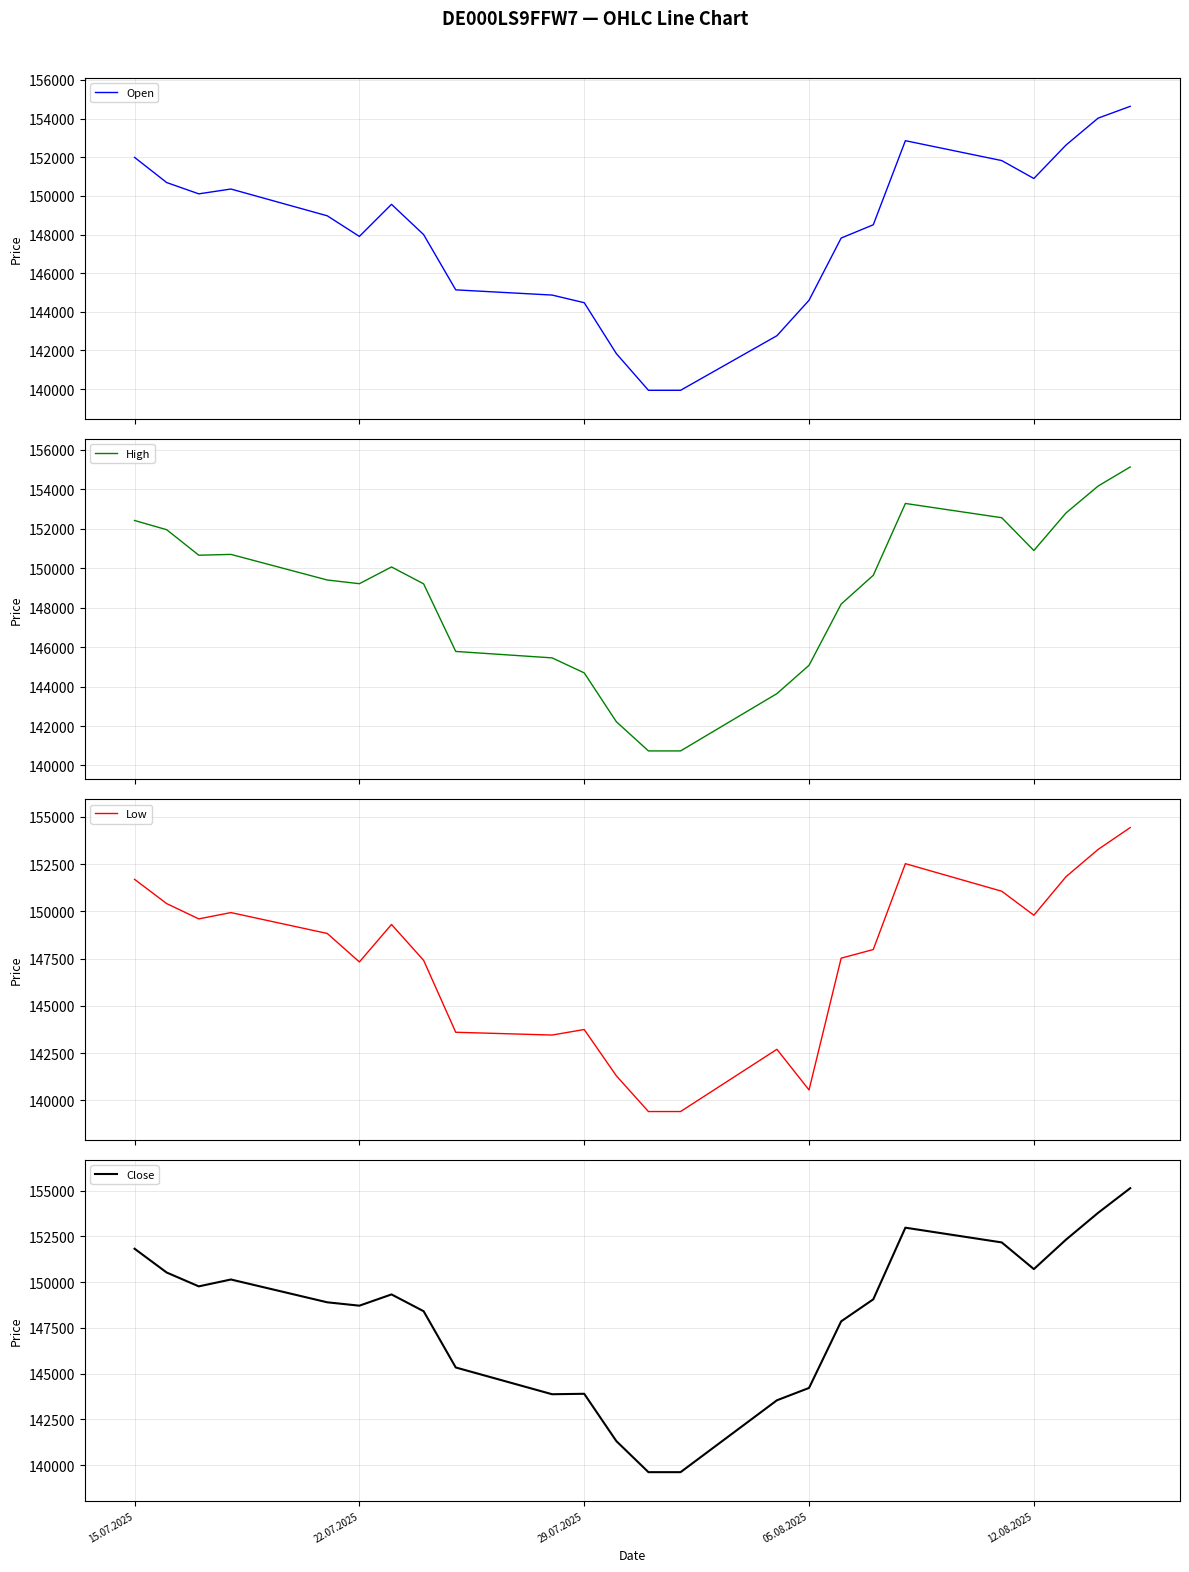

The Close series shows 258157 at 22.07.2025. True or false?

False